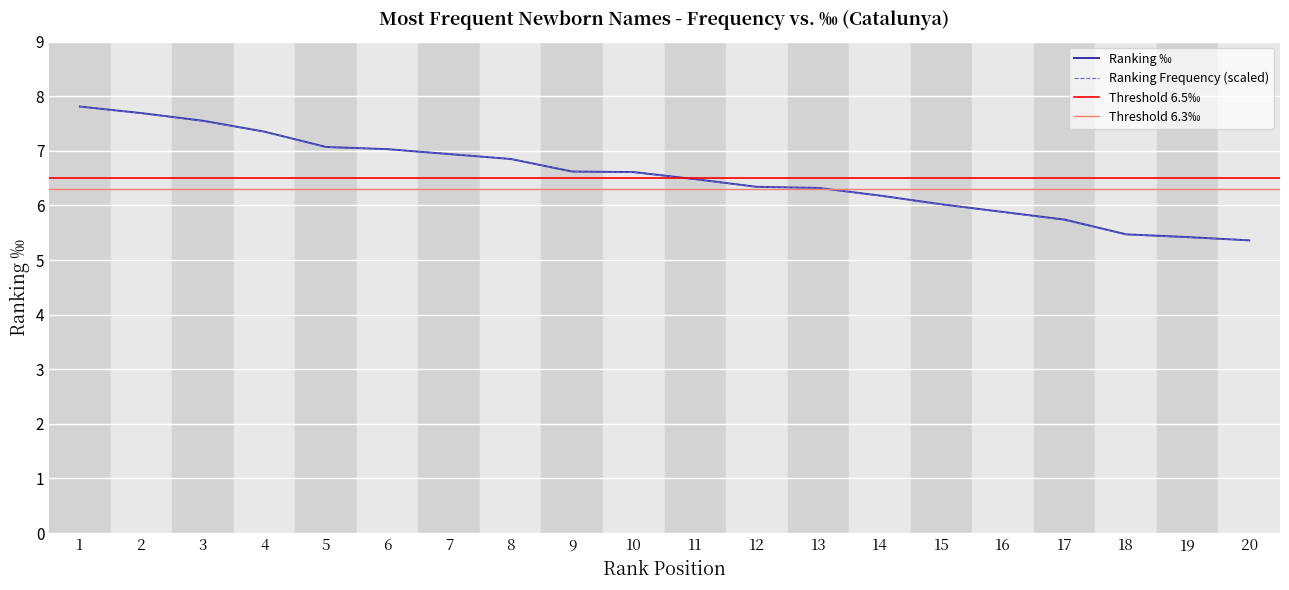

Reading left to right, extract all data points from this chart.

Ranking Frequency: 1=7.8	2=7.7	3=7.5	4=7.3	5=7.1	6=7.0	7=6.9	8=6.9	9=6.6	10=6.6	11=6.5	12=6.3	13=6.3	14=6.2	15=6.0	16=5.9	17=5.7	18=5.5	19=5.4	20=5.4
Ranking ‰: 1=7.8	2=7.7	3=7.5	4=7.3	5=7.1	6=7.0	7=6.9	8=6.8	9=6.6	10=6.6	11=6.5	12=6.3	13=6.3	14=6.2	15=6.0	16=5.9	17=5.7	18=5.5	19=5.4	20=5.4